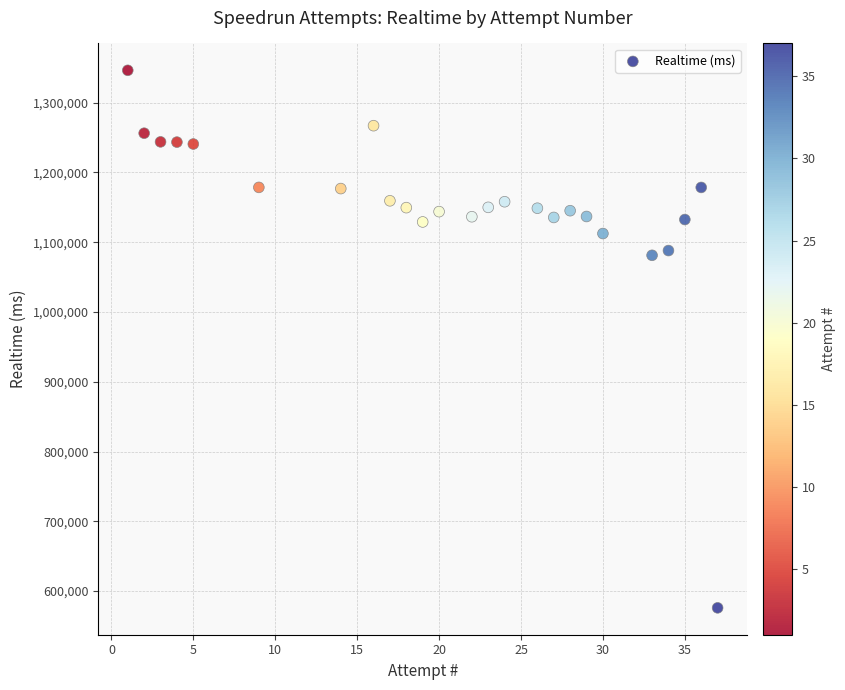

What is the range of Y values (max minus min)?

770322